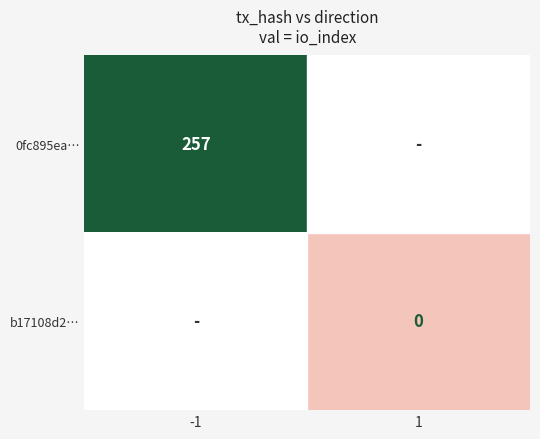

The 0fc895ea… series shows 158.1 at -1. True or false?

False